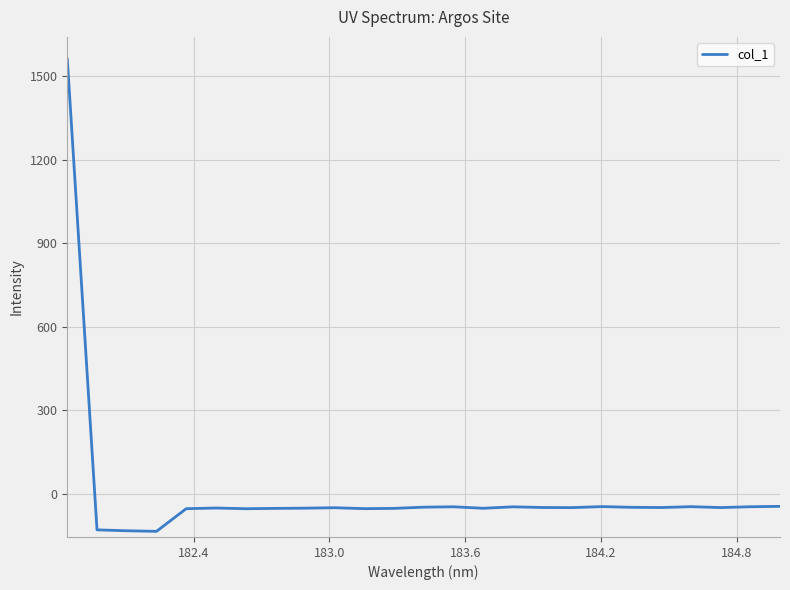

What is the greatest value displayed?

1563.7